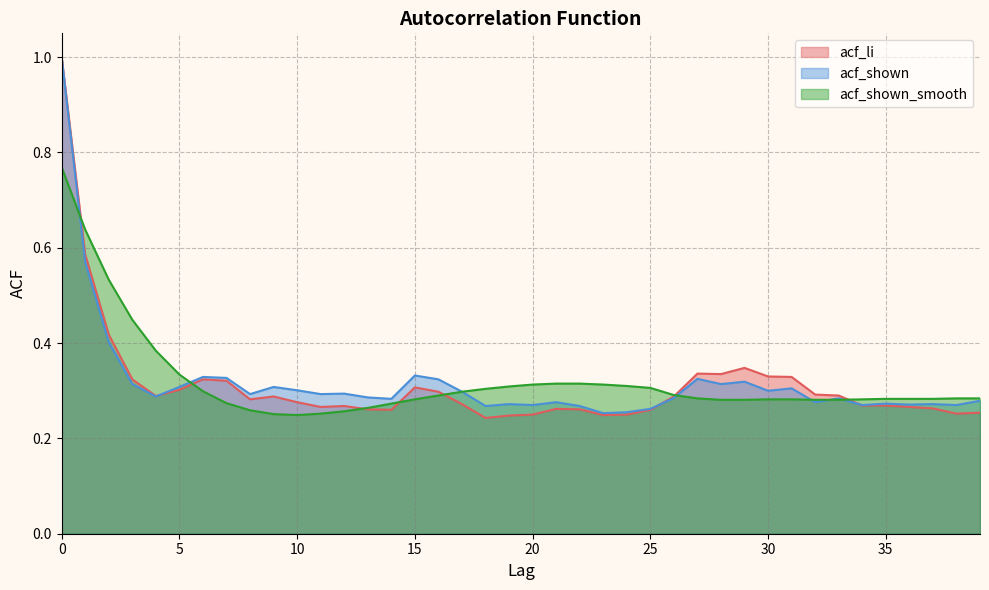

Is the value of acf_shown at 15 greater than the value of acf_li at 20?

Yes